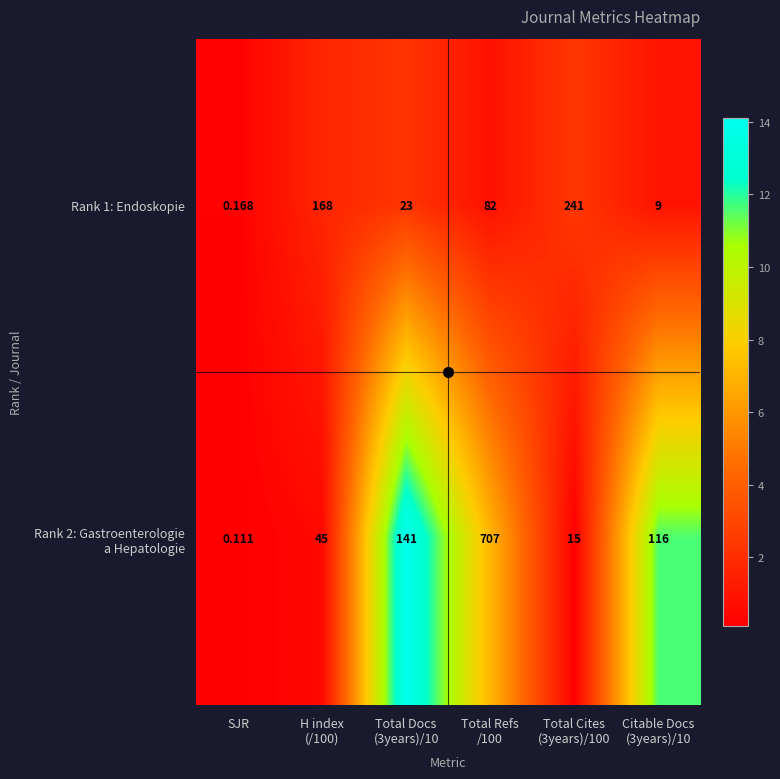

Count the number of data series in this chart.

2